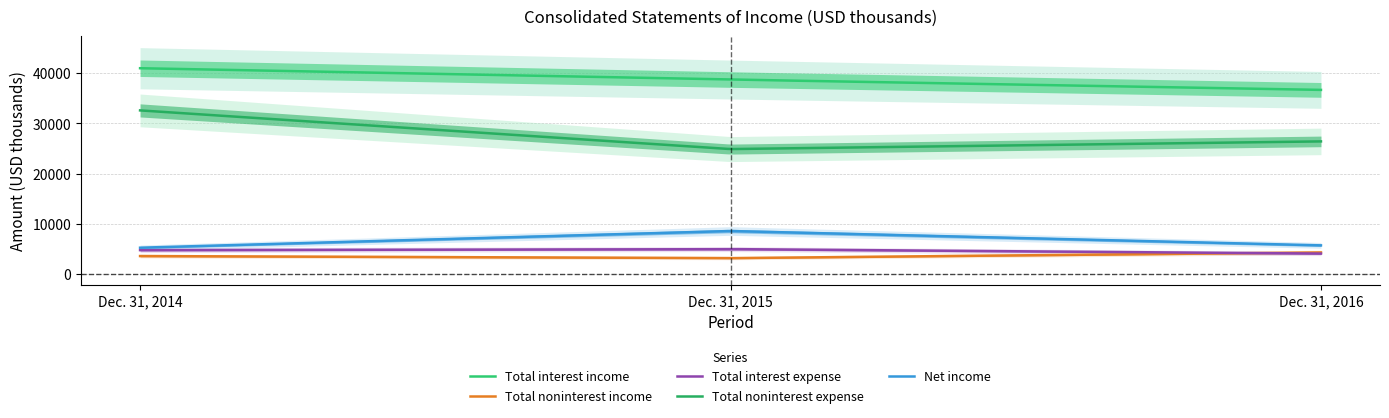

Reading left to right, transcribe all the data shown in this chart.

Total interest income: Dec. 31, 2014=41009	Dec. 31, 2015=38753	Dec. 31, 2016=36693
Total noninterest income: Dec. 31, 2014=3595	Dec. 31, 2015=3183	Dec. 31, 2016=4315
Total interest expense: Dec. 31, 2014=4778	Dec. 31, 2015=4983	Dec. 31, 2016=4092
Total noninterest expense: Dec. 31, 2014=32609	Dec. 31, 2015=24905	Dec. 31, 2016=26434
Net income: Dec. 31, 2014=5259	Dec. 31, 2015=8586	Dec. 31, 2016=5727